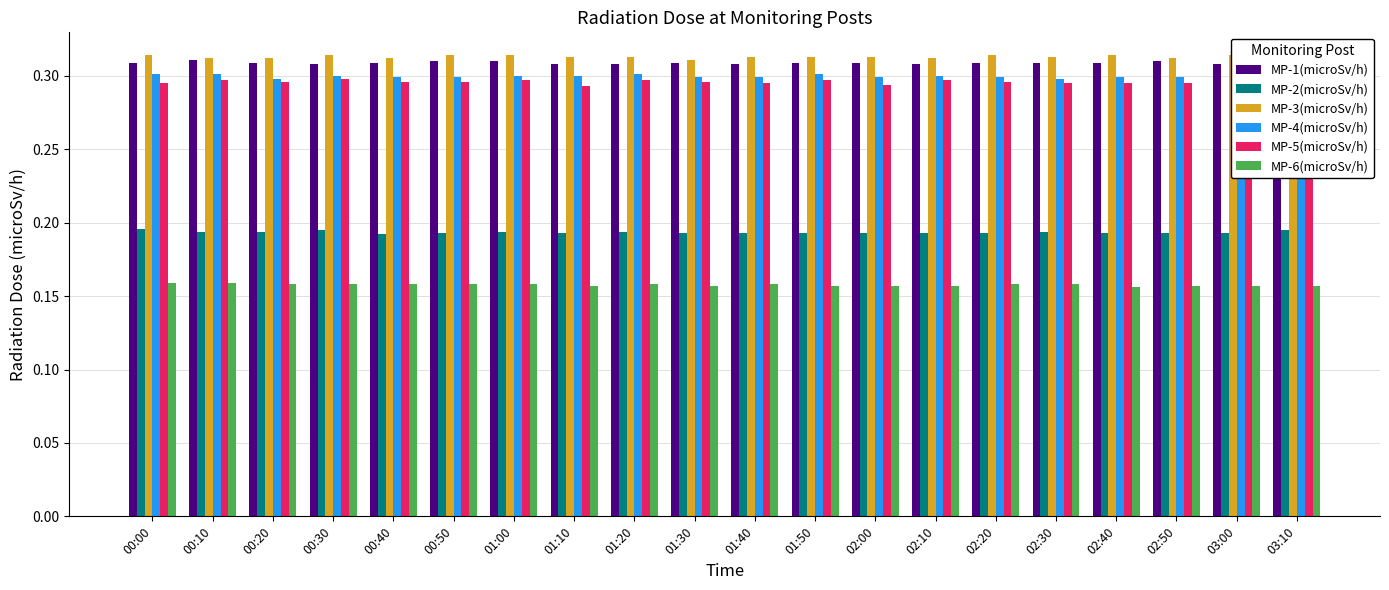

List the series in order of their peak value, highest first.

MP-3(microSv/h), MP-1(microSv/h), MP-4(microSv/h), MP-5(microSv/h), MP-2(microSv/h), MP-6(microSv/h)